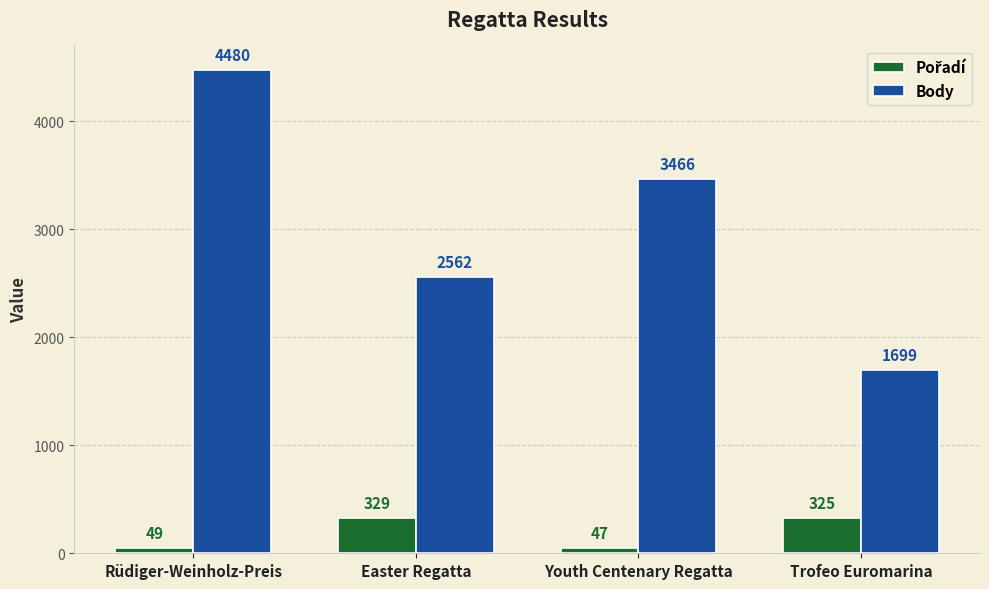

What is the total value across all series at Trofeo Euromarina?

2024